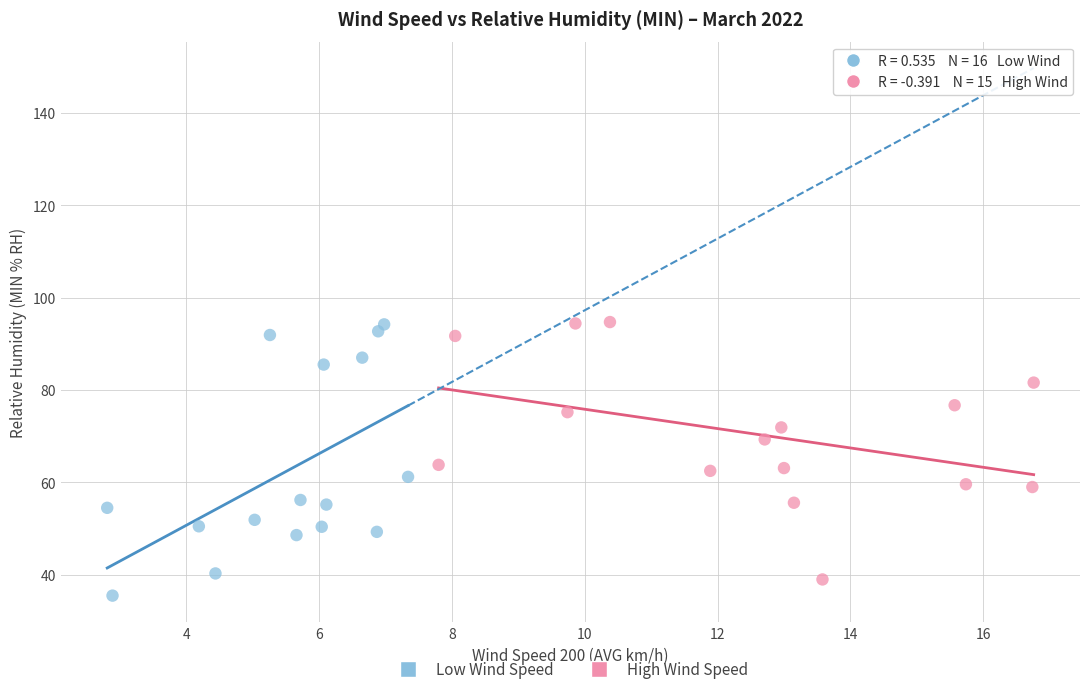

What are all the series names shown in the legend?

Low Wind Speed, High Wind Speed